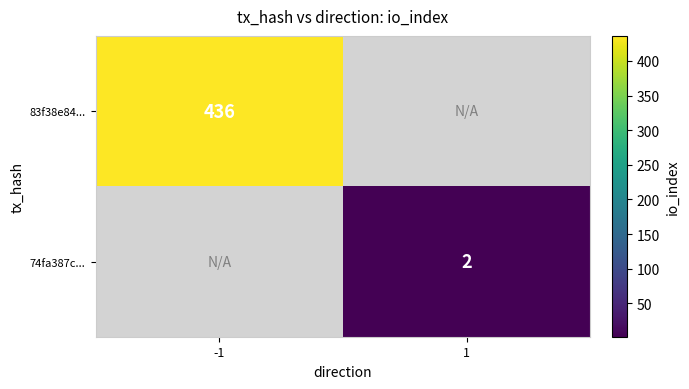

Is the value of 74fa387c... at 1 greater than the value of 83f38e84... at -1?

No